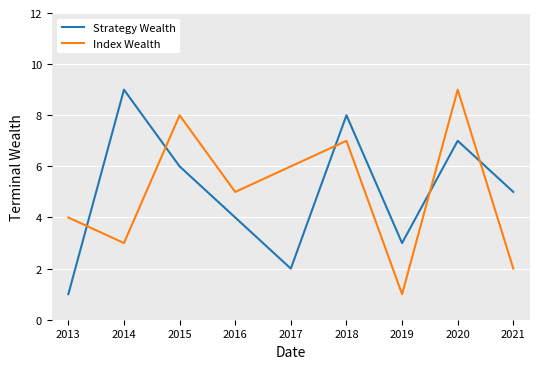

How many lines are shown in the chart?

2